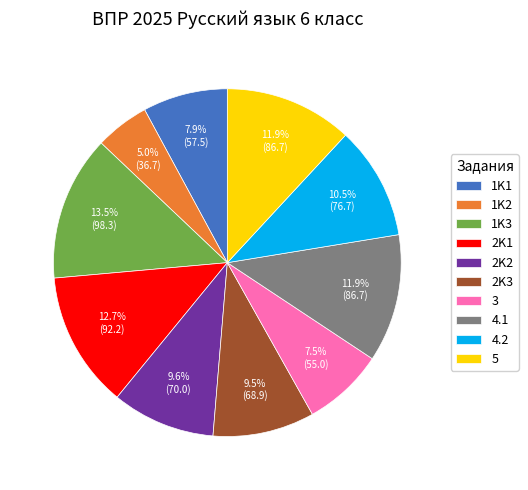

Which slice is the largest?

1K3